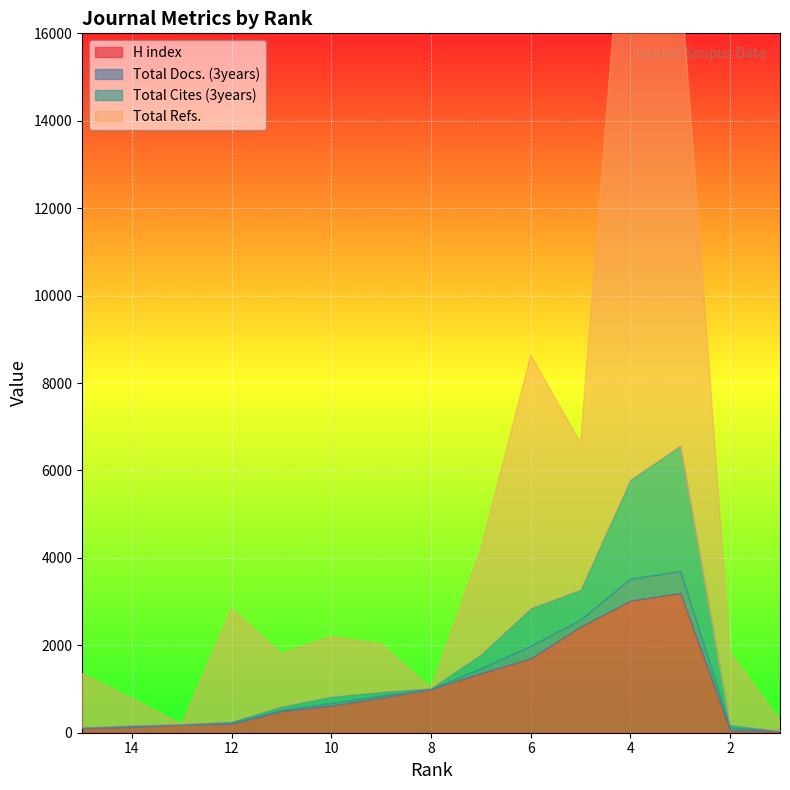

How many lines are shown in the chart?

4